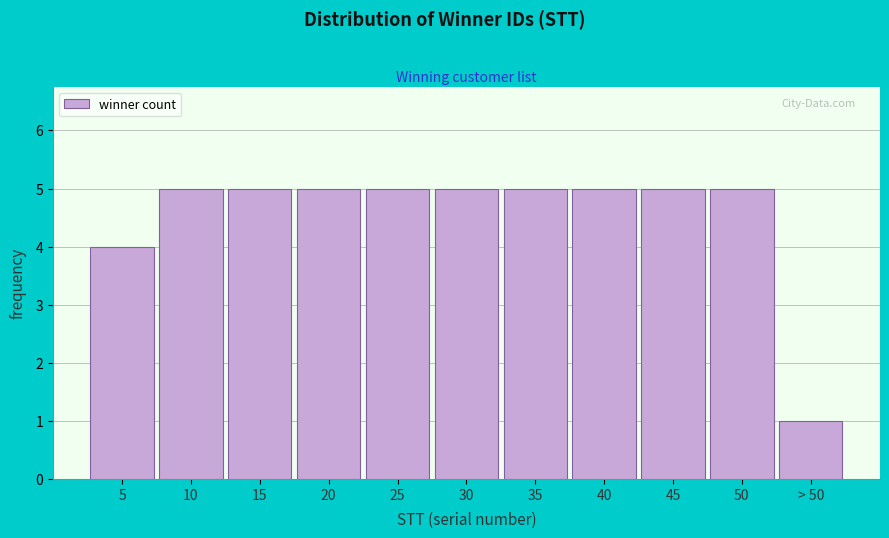

Reading right to left, extract all data points from this chart.

> 50=1	50=5	45=5	40=5	35=5	30=5	25=5	20=5	15=5	10=5	5=4